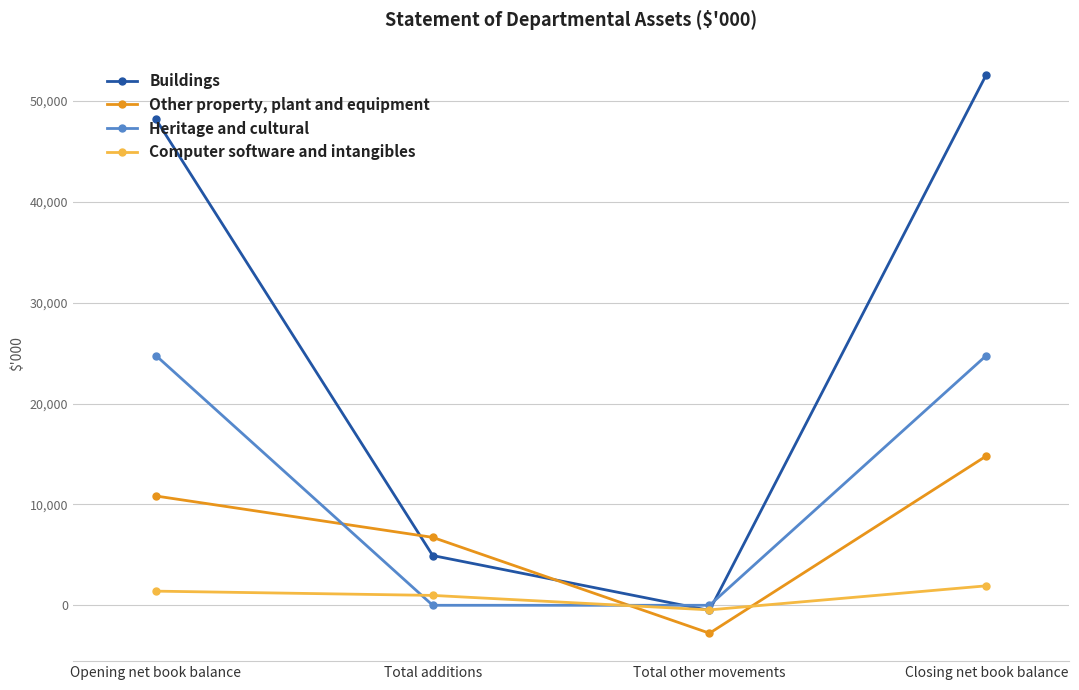

What is the highest value of the Buildings series?

52591